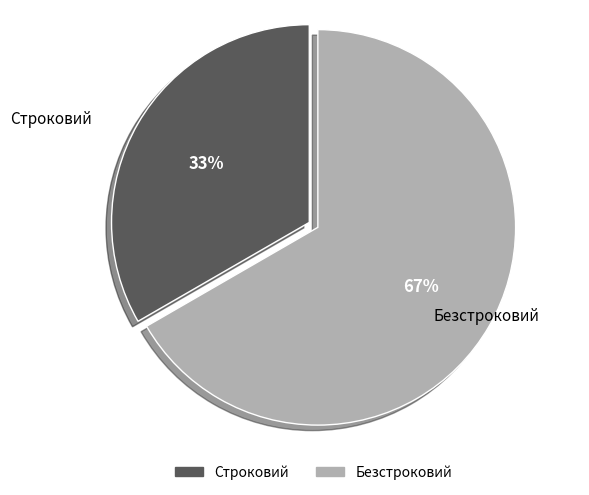

True or false: Безстроковий accounts for 52% of the total.

False